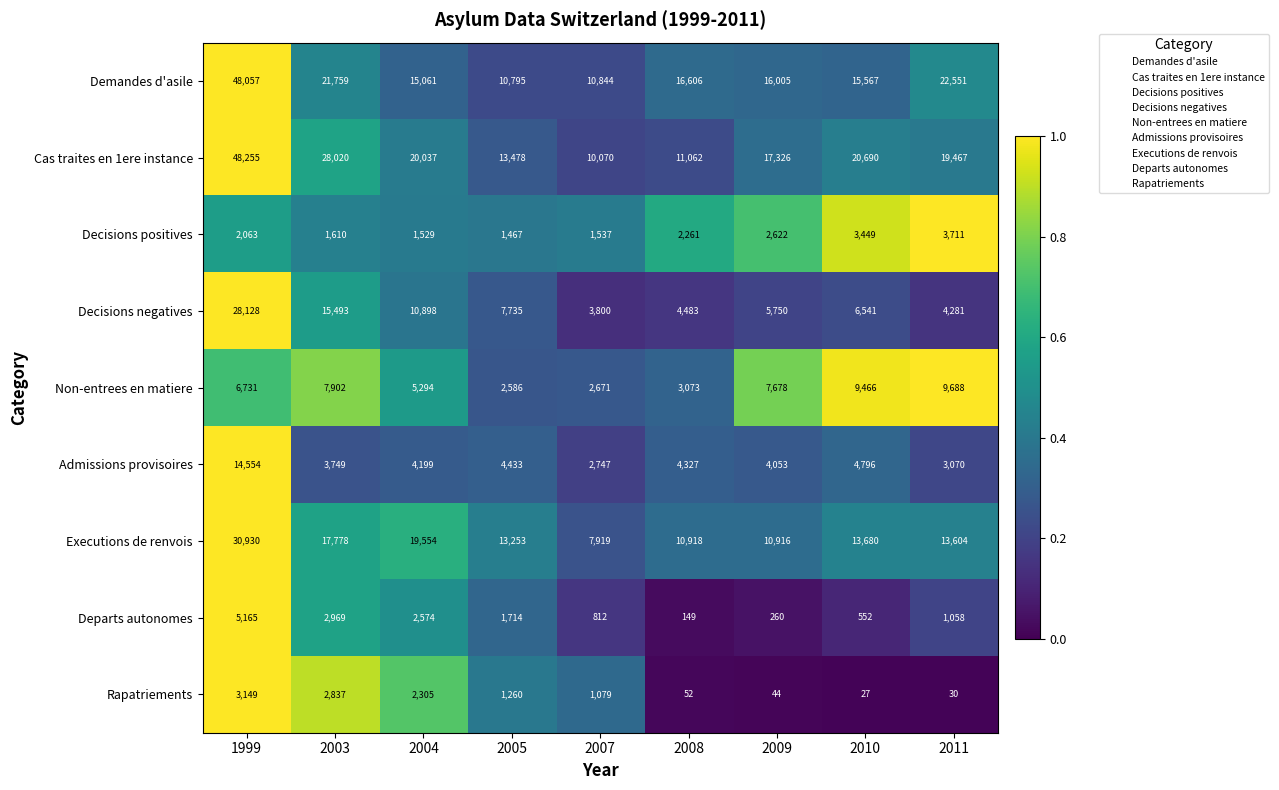

What is the spread (max minus min) of values at 2009?

17282